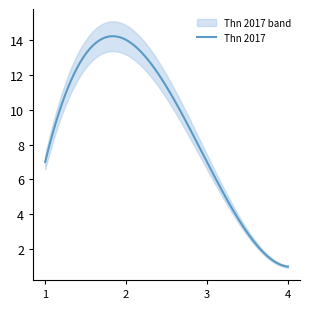

Does the chart have visible grid lines?

No